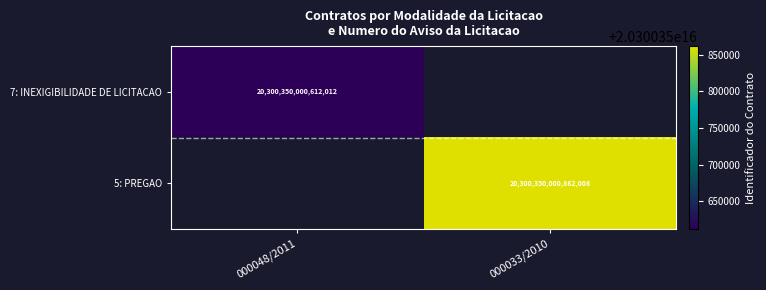

True or false: 5: PREGAO has a value of 20300350000862008 at 000033/2010.

True